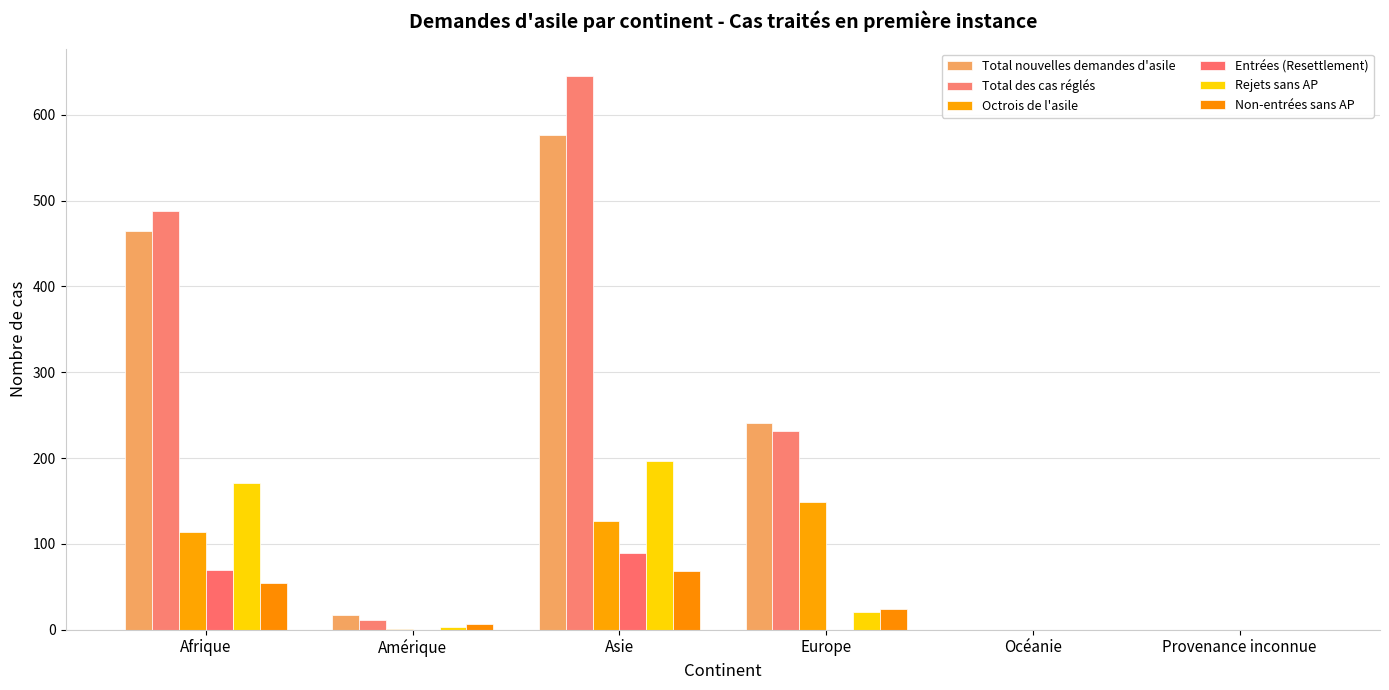

How many groups of bars are there?

6